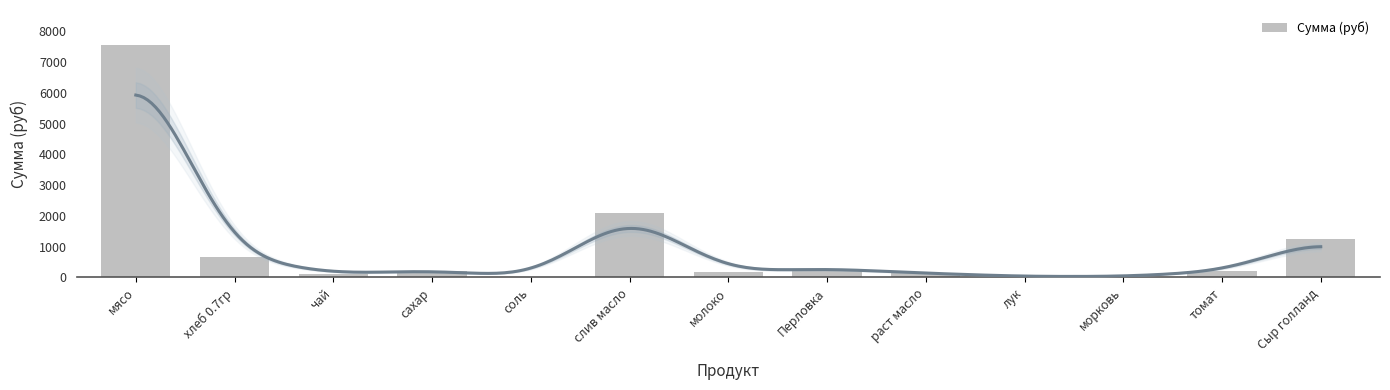

Reading left to right, extract all data points from this chart.

7560.0	665.1	120.0	224.4	11.5	2106.7	191.8	288.0	138.0	32.4	30.0	197.1	1248.0